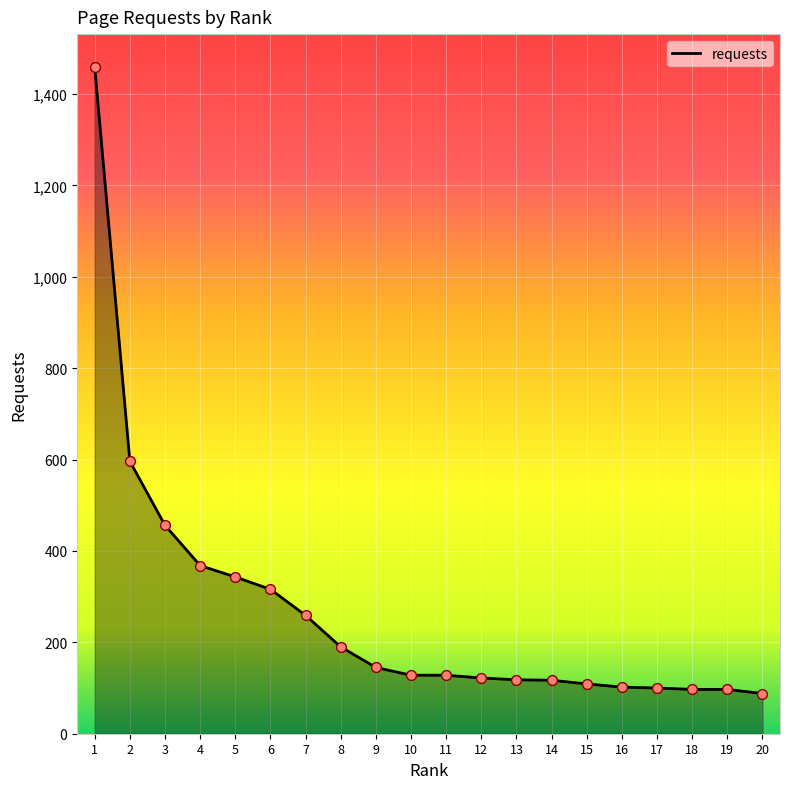

What is the change in value from 7 to 20?

-171